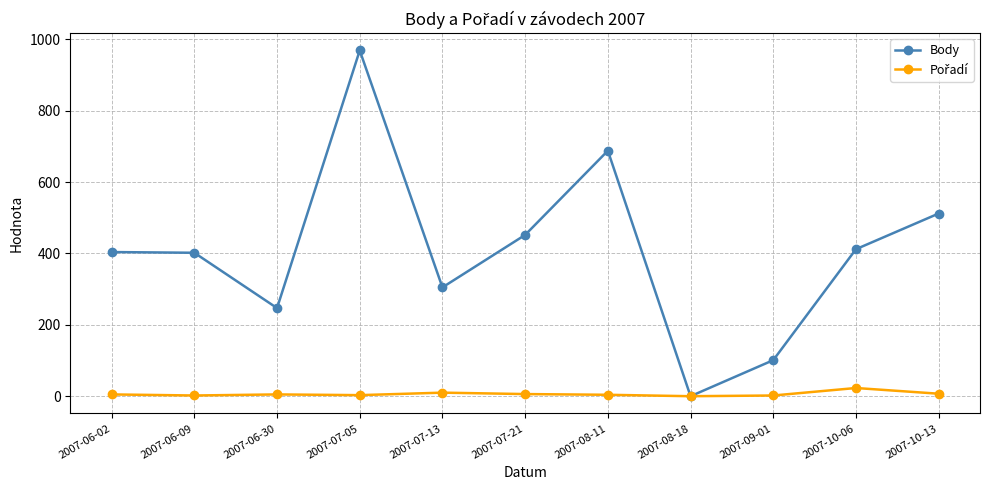

At how many categories does at least one series exceed 853?

1